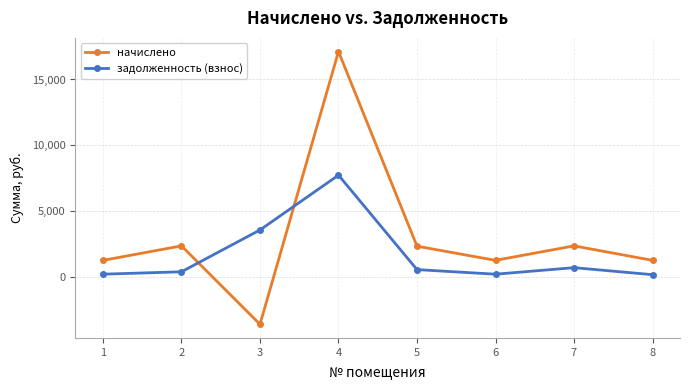

The value of задолженность (взнос) at 4 is 7733.2. True or false?

True